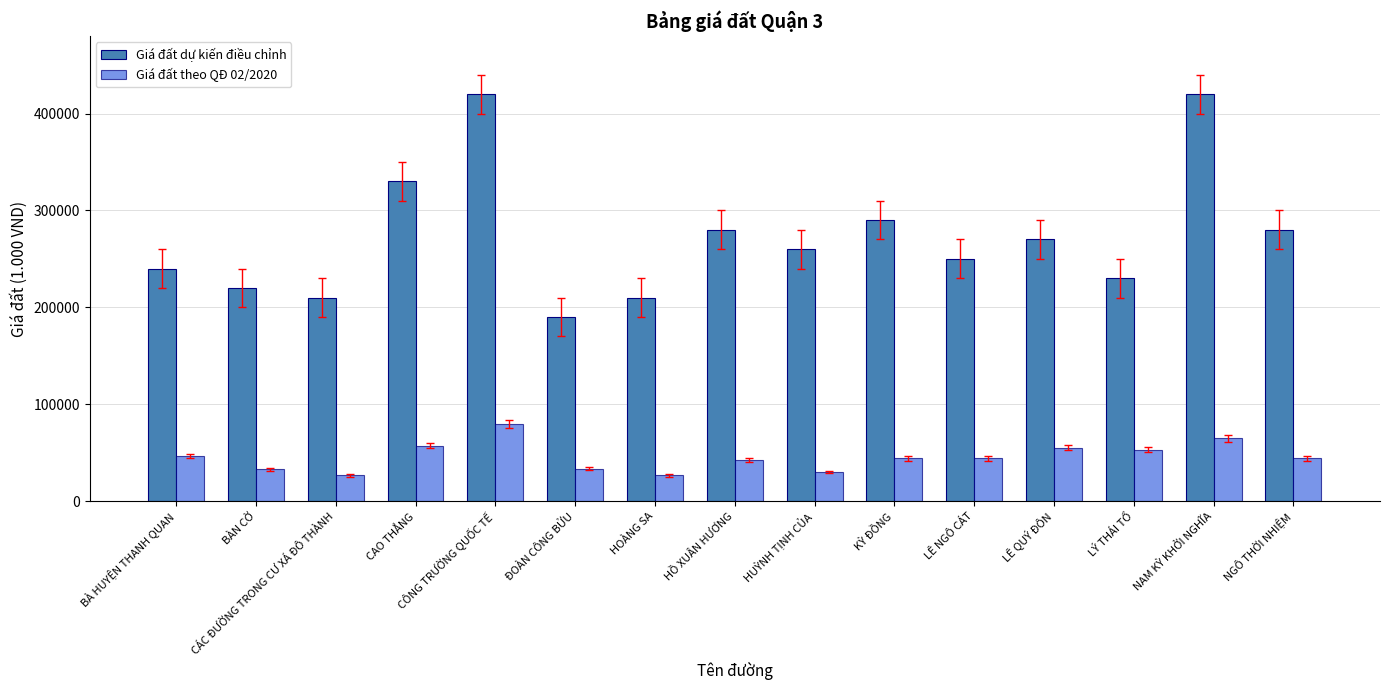

Which series has the widest spread of values?

Giá đất dự kiến điều chỉnh